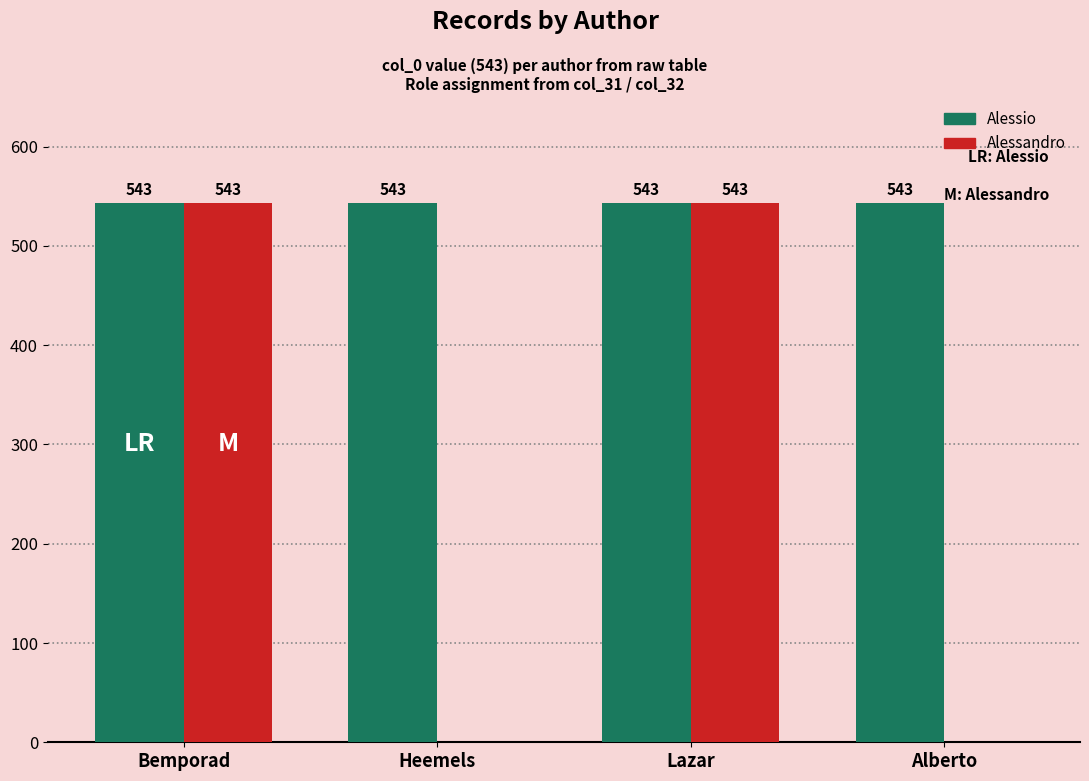

What is the approximate value of Alessandro at Lazar, to the nearest 100?

500